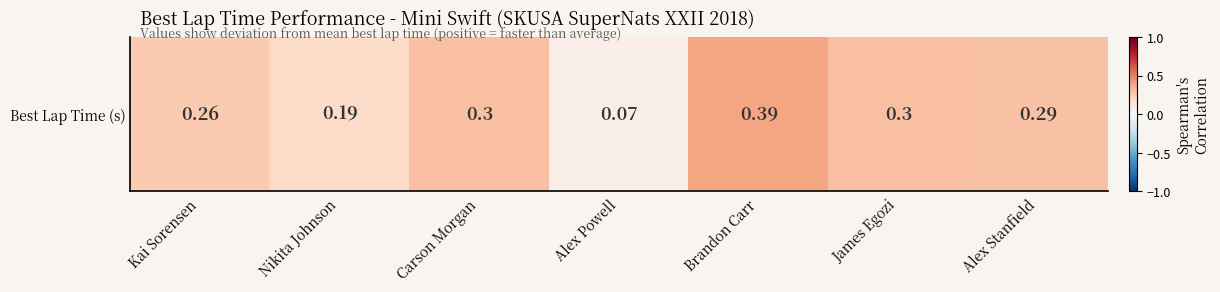

What is the change in value from Kai Sorensen to Alex Powell?

-0.2